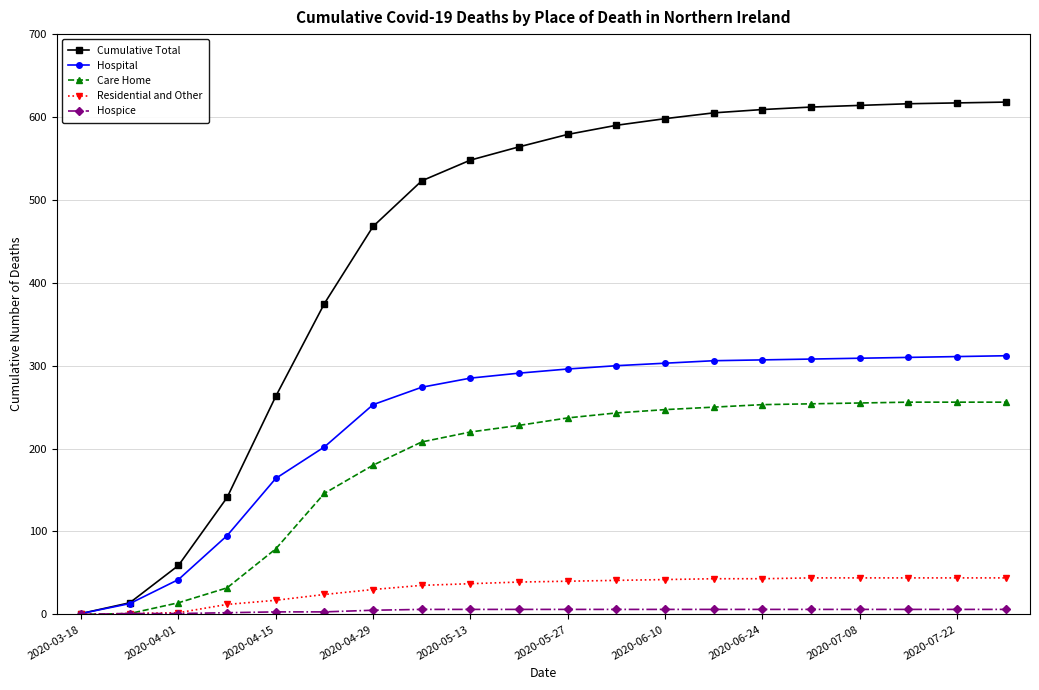

Which series has the largest total across all categories?

Cumulative Total